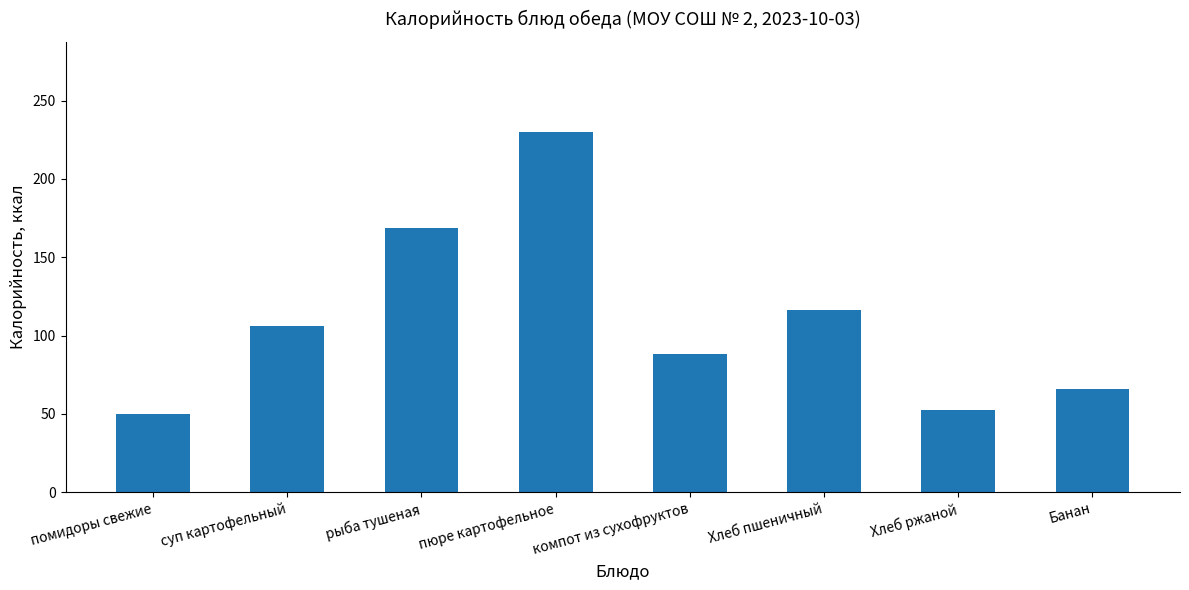

What is the maximum value shown in the chart?

230.0